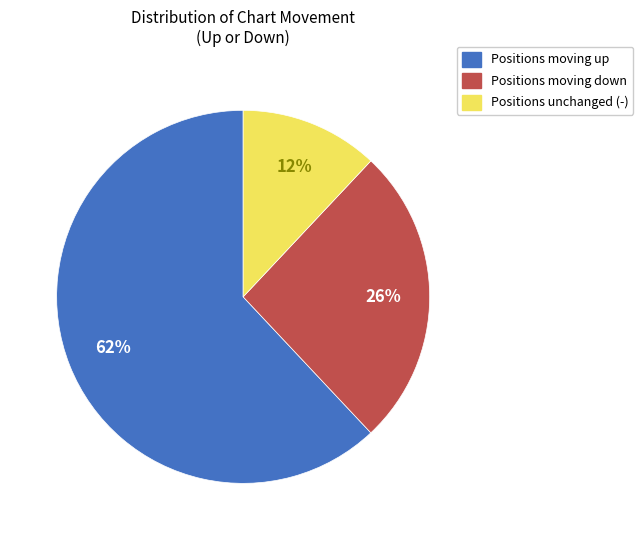

To the nearest percent, what is the difference between the largest and smallest slice percentages?

50%